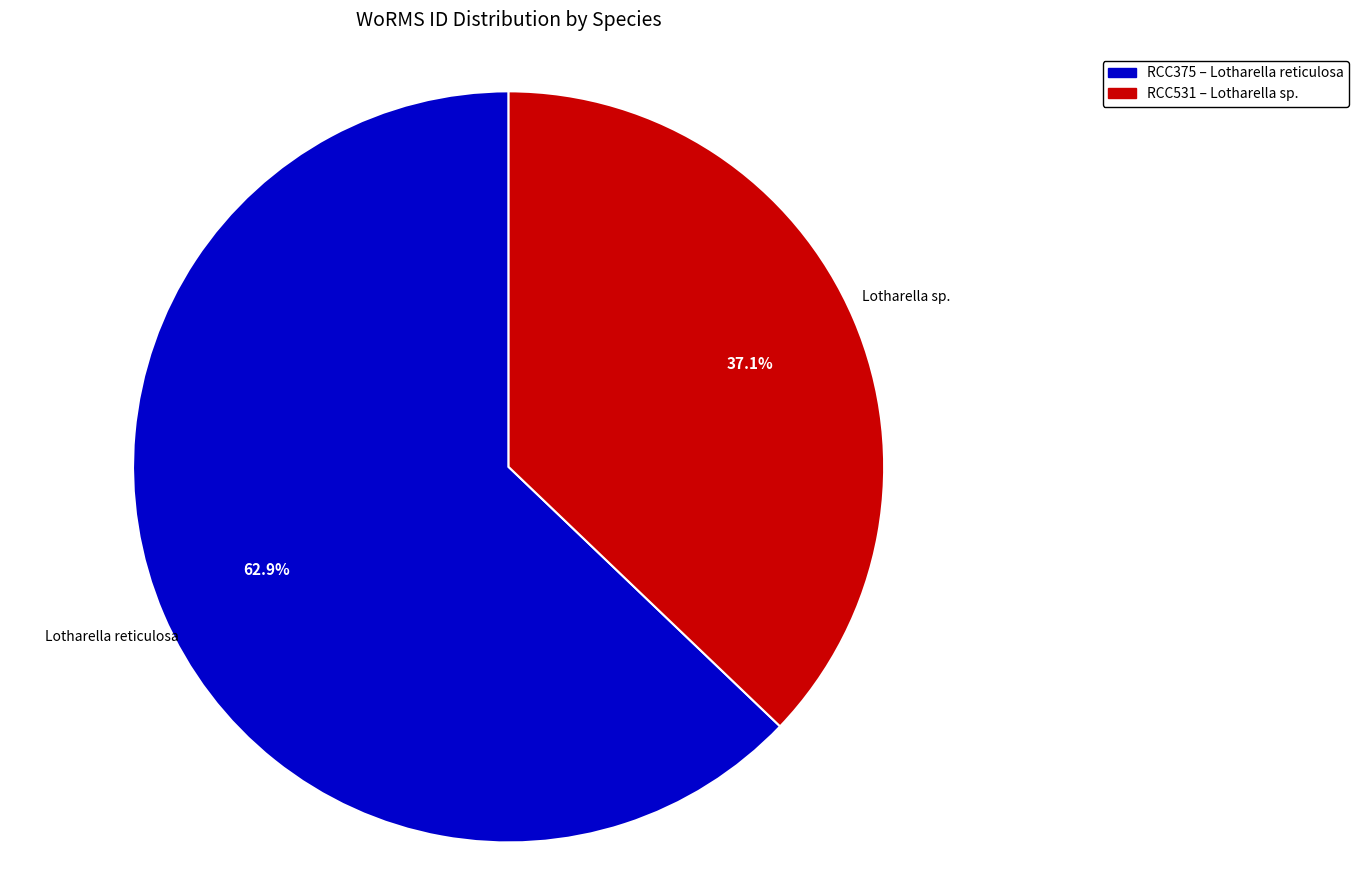

Does any single category account for the majority?

Yes